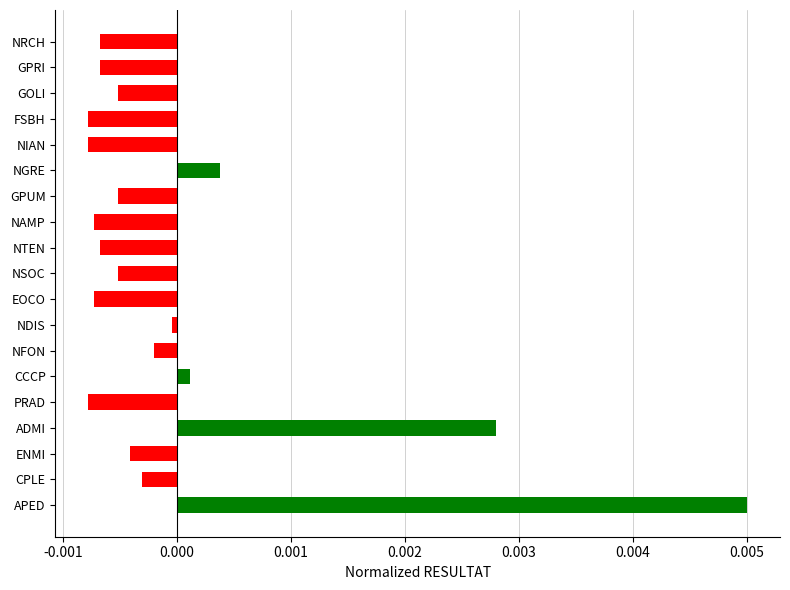

Which has a higher value, ENMI or FSBH?

ENMI